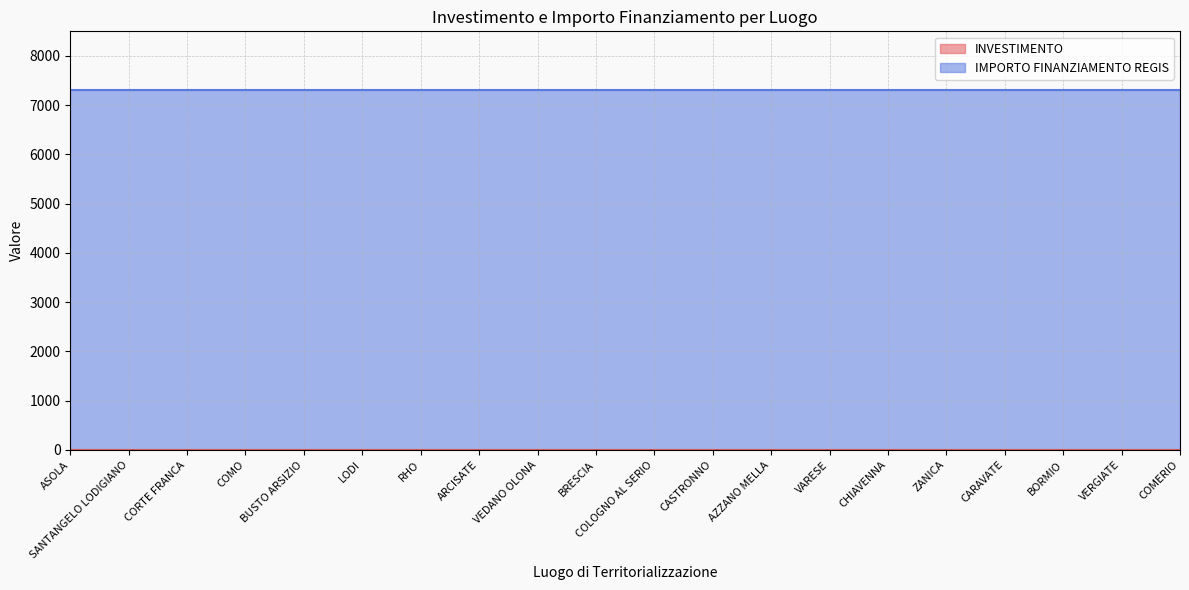

Which series has the largest total across all categories?

IMPORTO FINANZIAMENTO REGIS